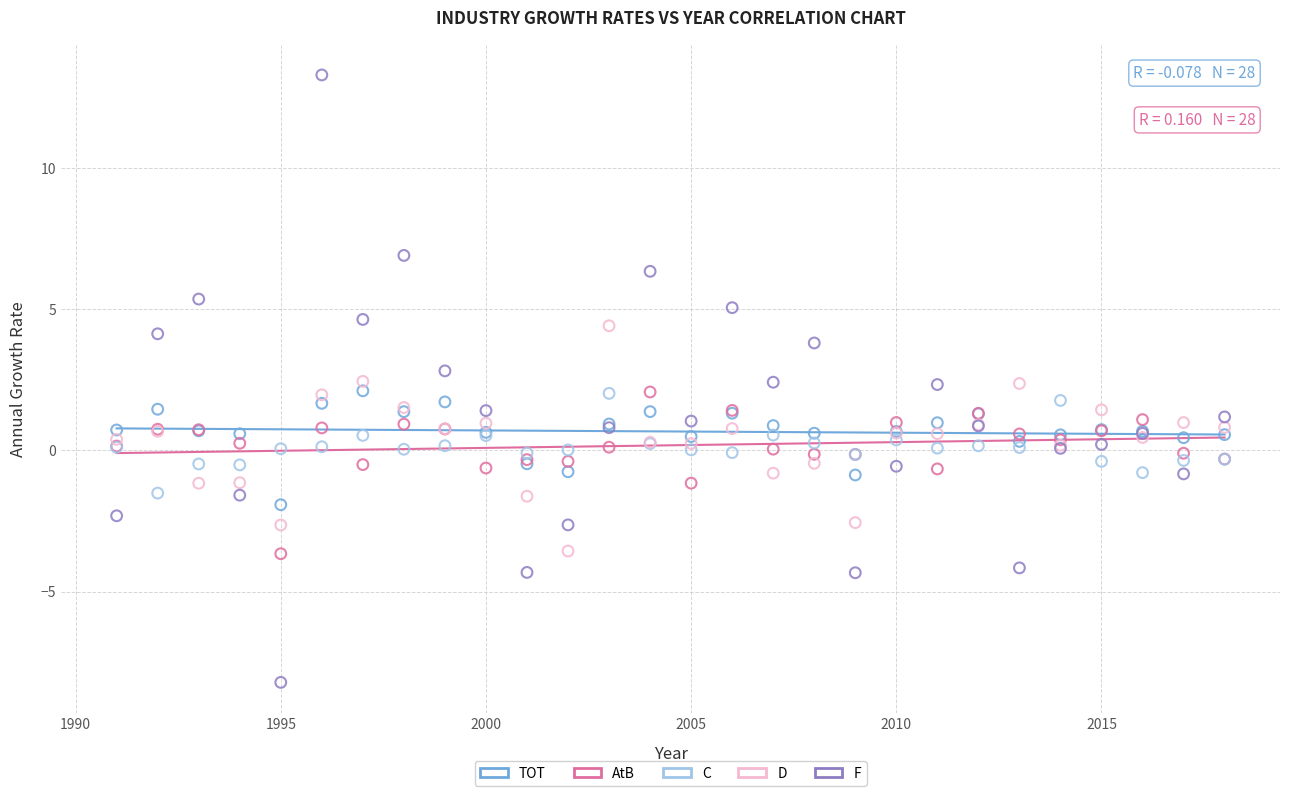

Which series has the widest spread of Y values?

F